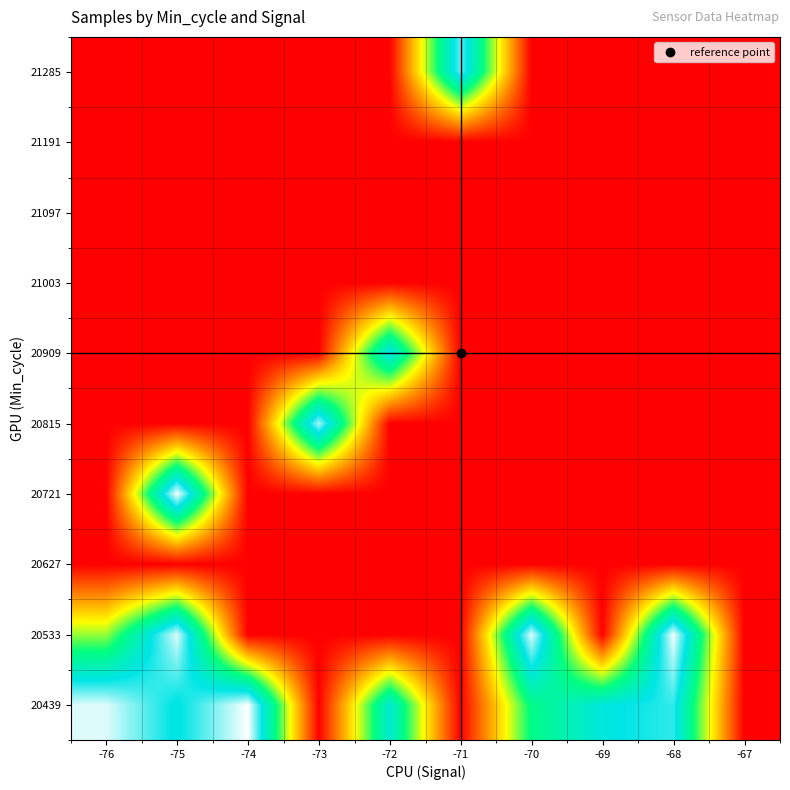

At which category is the sum across all series the highest?

-75